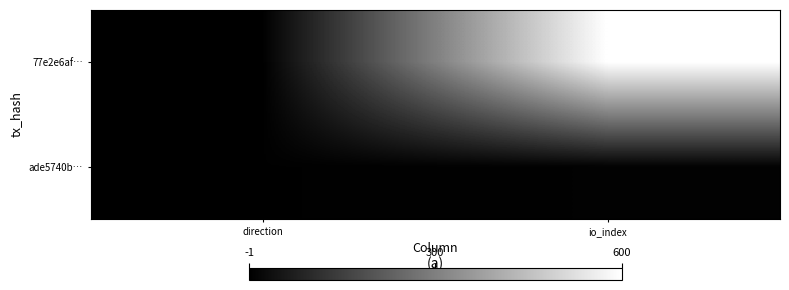

Rank the series by their maximum value, from lowest to highest.

ade5740b…, 77e2e6af…